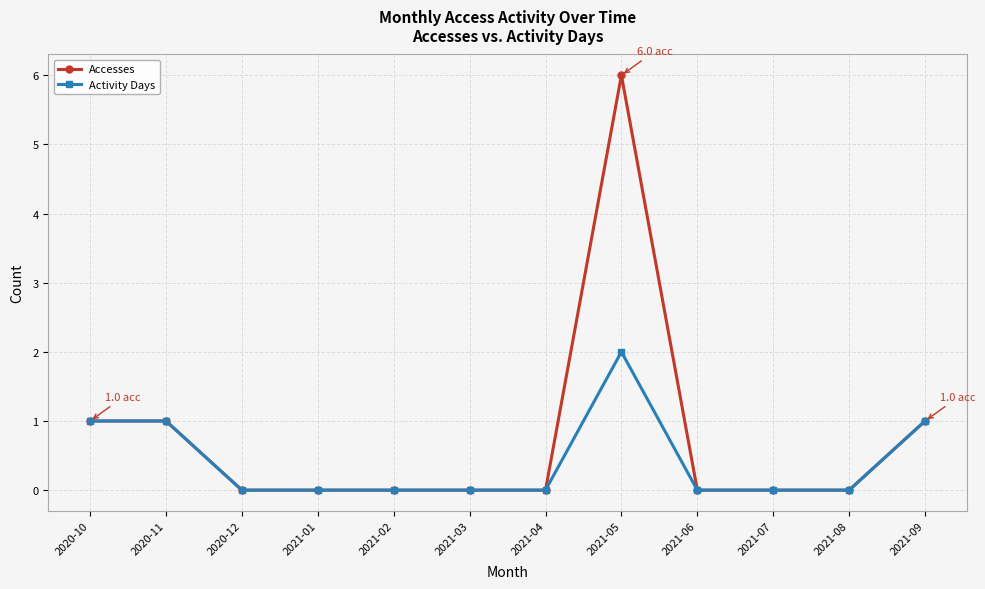

Reading left to right, list all the values displayed in this chart.

Accesses: 2020-10=1	2020-11=1	2020-12=0	2021-01=0	2021-02=0	2021-03=0	2021-04=0	2021-05=6	2021-06=0	2021-07=0	2021-08=0	2021-09=1
Activity Days: 2020-10=1	2020-11=1	2020-12=0	2021-01=0	2021-02=0	2021-03=0	2021-04=0	2021-05=2	2021-06=0	2021-07=0	2021-08=0	2021-09=1